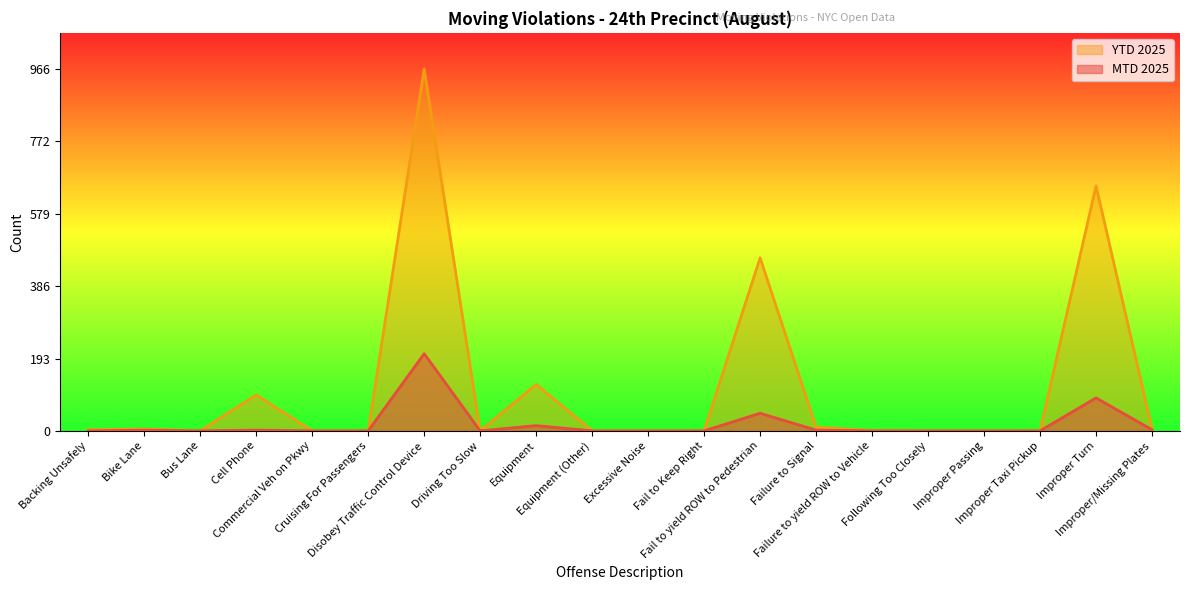

Rank the series by their maximum value, from lowest to highest.

MTD 2025, YTD 2025